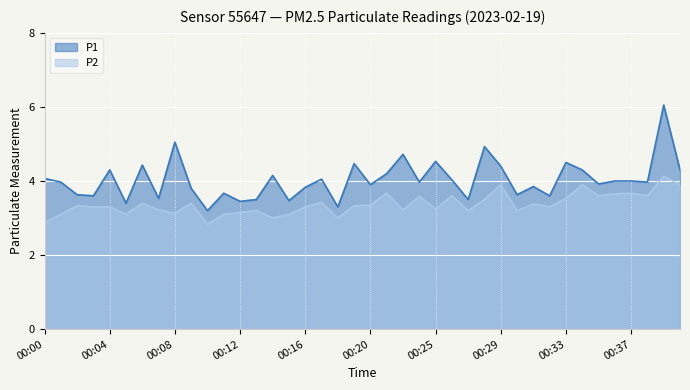

What is the difference between the maximum and minimum values in the P1 series?

2.8